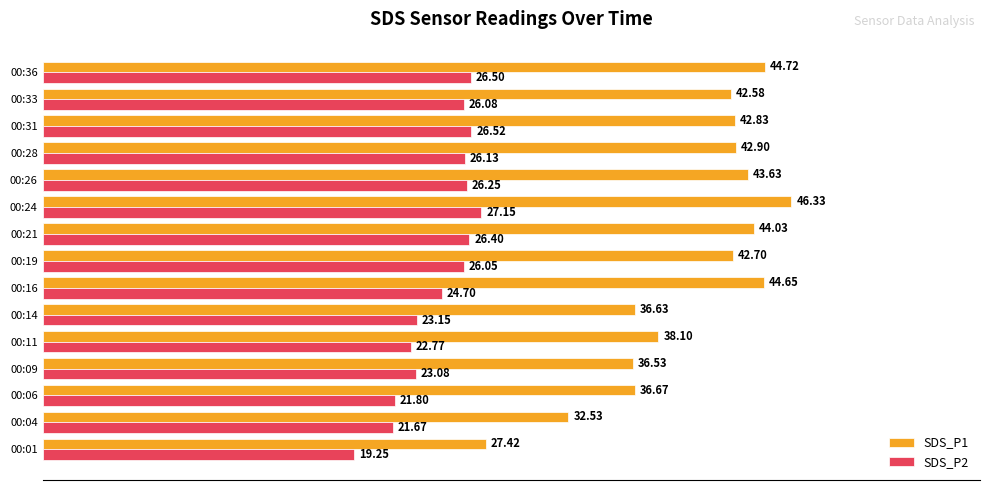

How many categories are shown in the chart?

15